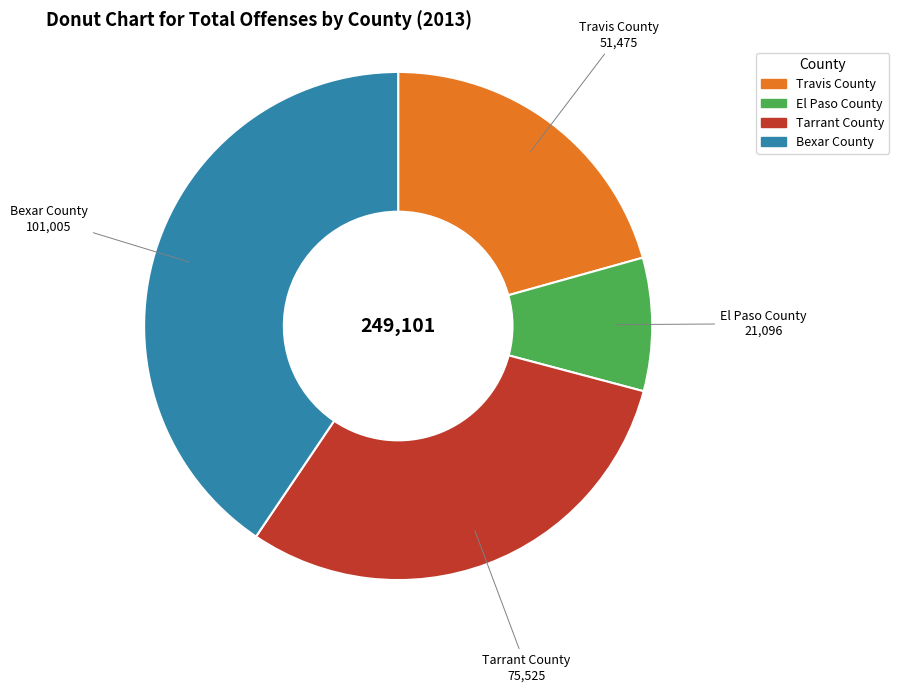

Do El Paso County and Bexar County together represent more than half of the pie?

No